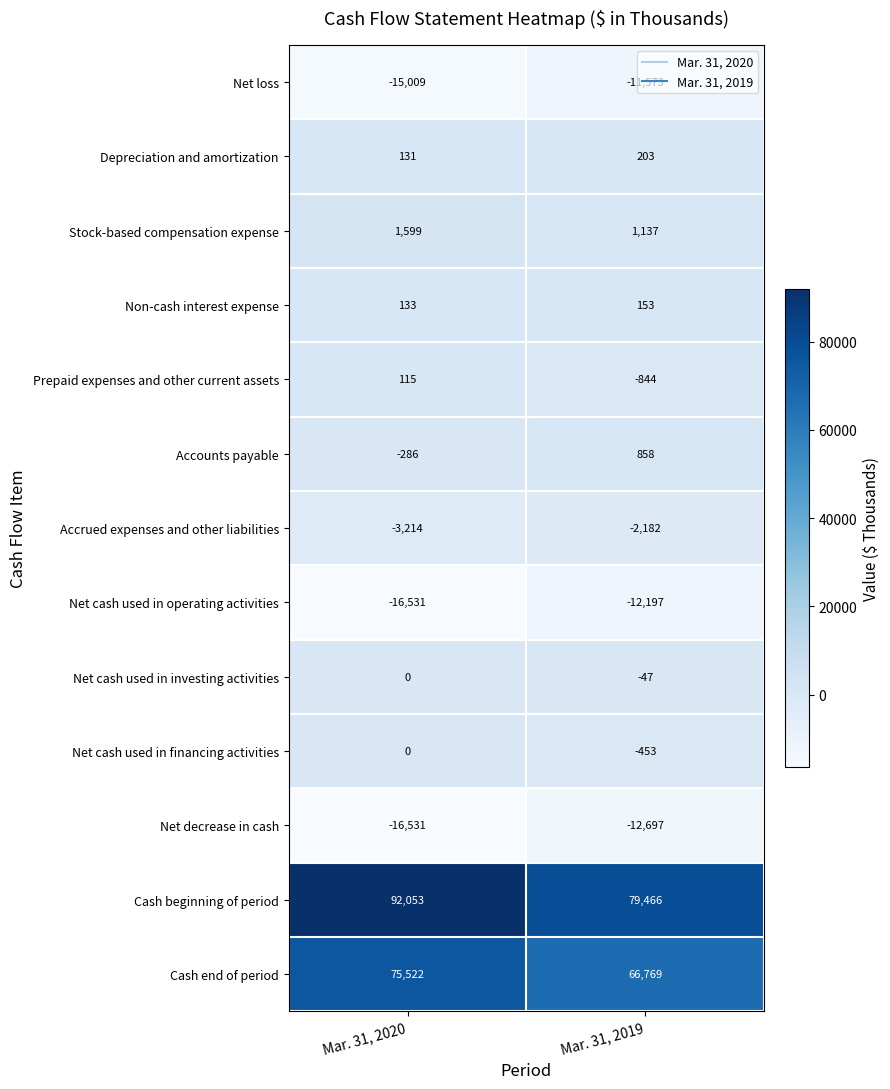

Where is Net loss nearest to the value -13291?

Mar. 31, 2020